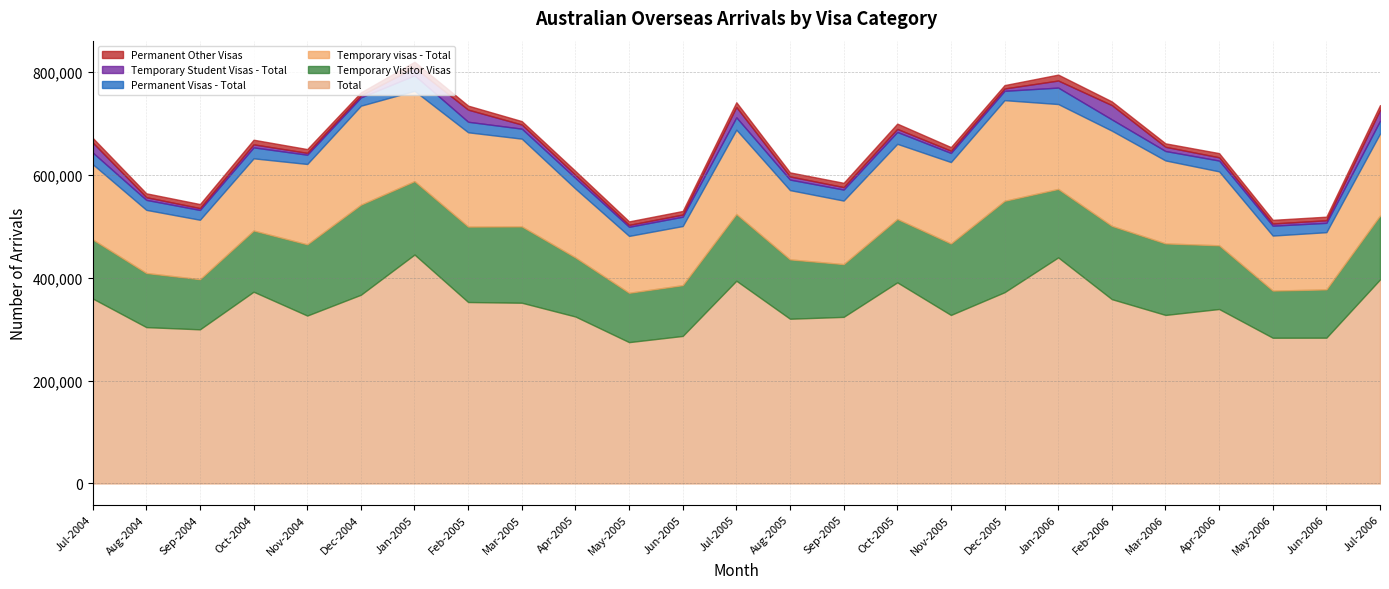

At which label does Temporary visas - Total first exceed 146340?

Nov-2004